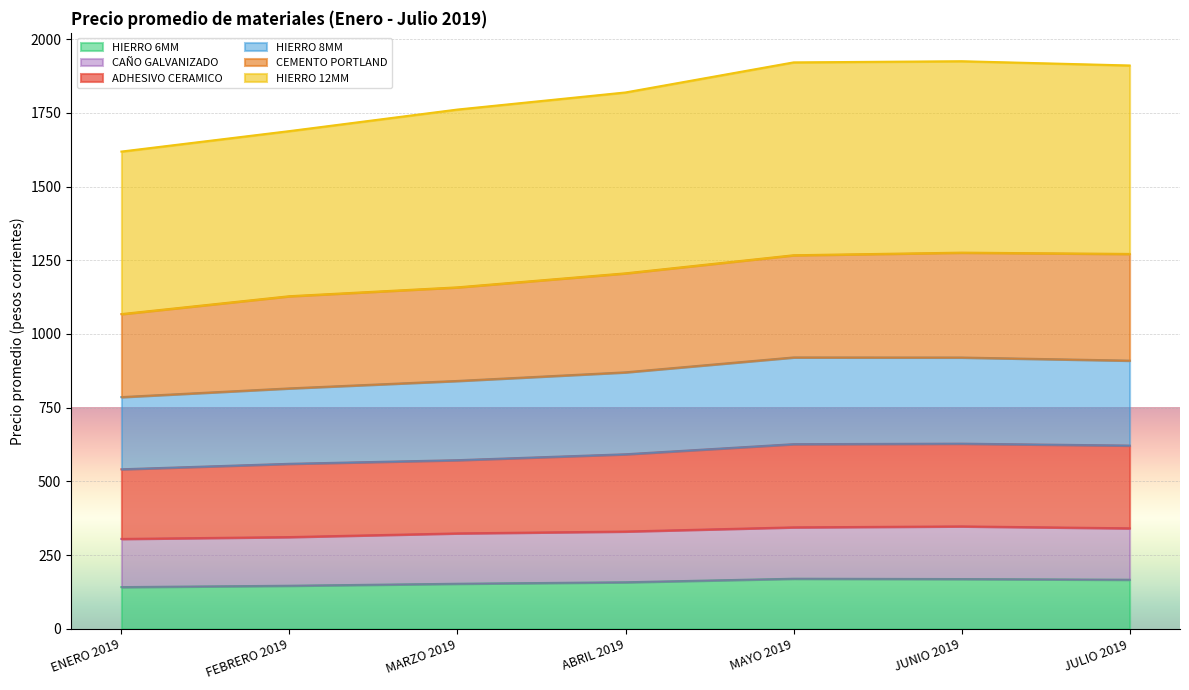

Is the value of HIERRO 6MM at MARZO 2019 greater than the value of HIERRO 12MM at MAYO 2019?

No